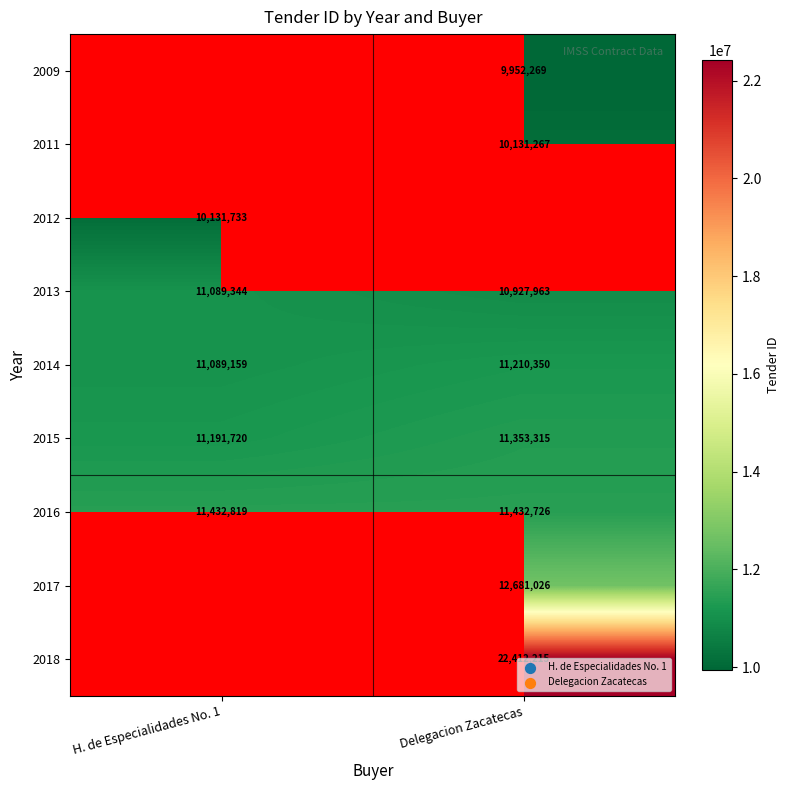

The value of 2013 at H. de Especialidades No. 1 is 11089344. True or false?

True